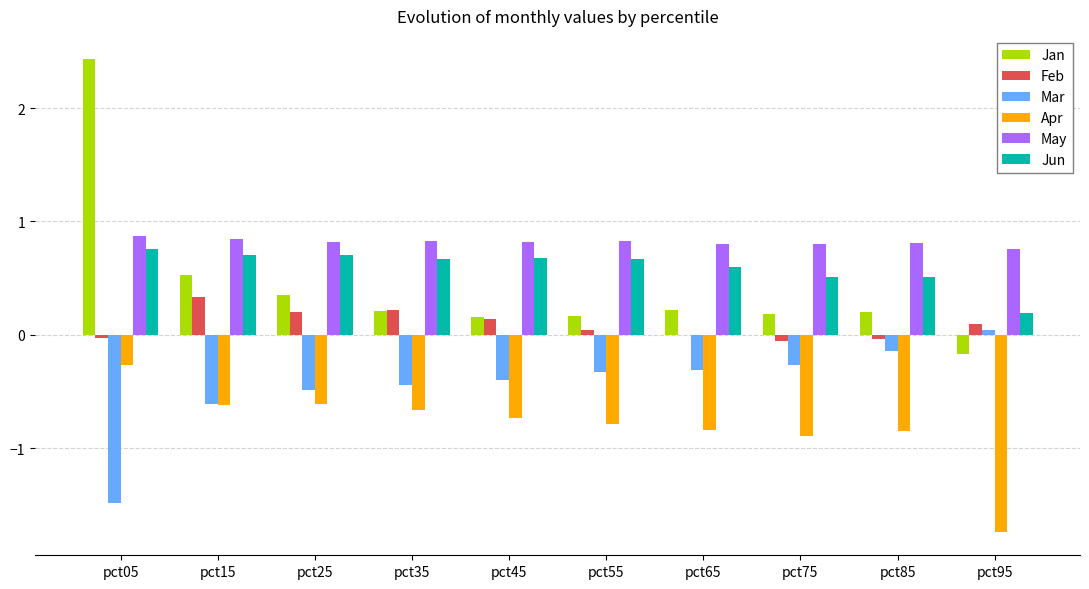

Which series changed the most between pct15 and pct95?

Apr